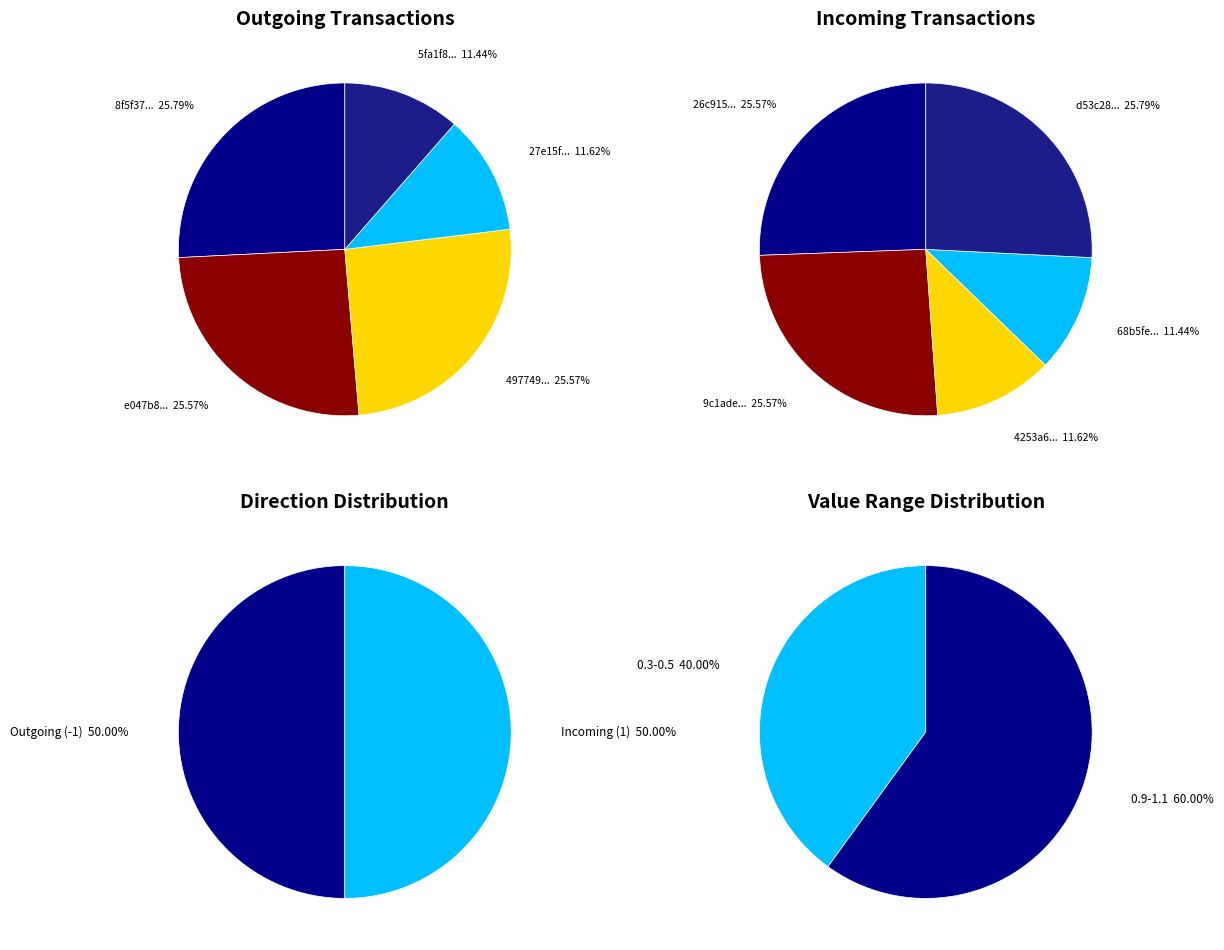

True or false: 0 accounts for 26% of the total.

True